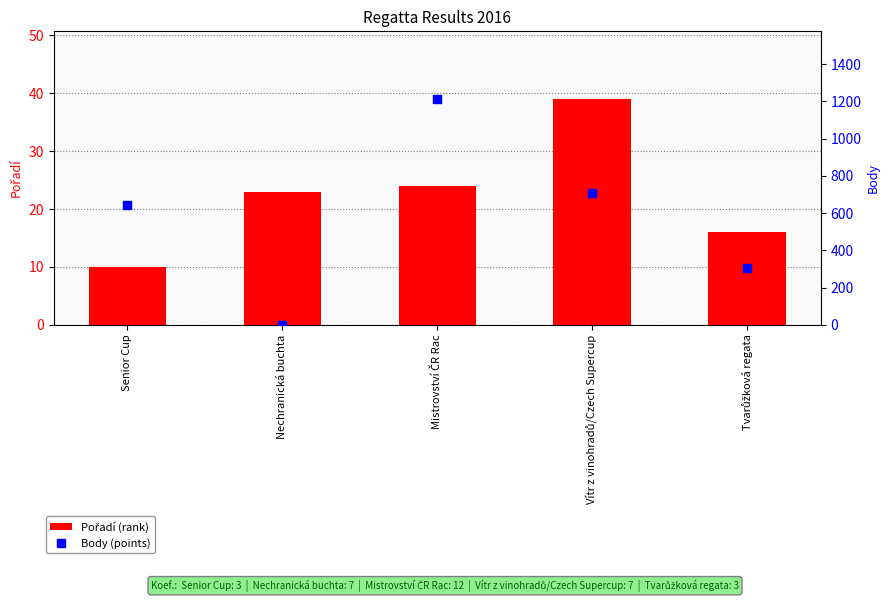

Is the value of Pořadí at Nechranická buchta greater than the value of Body at Nechranická buchta?

Yes